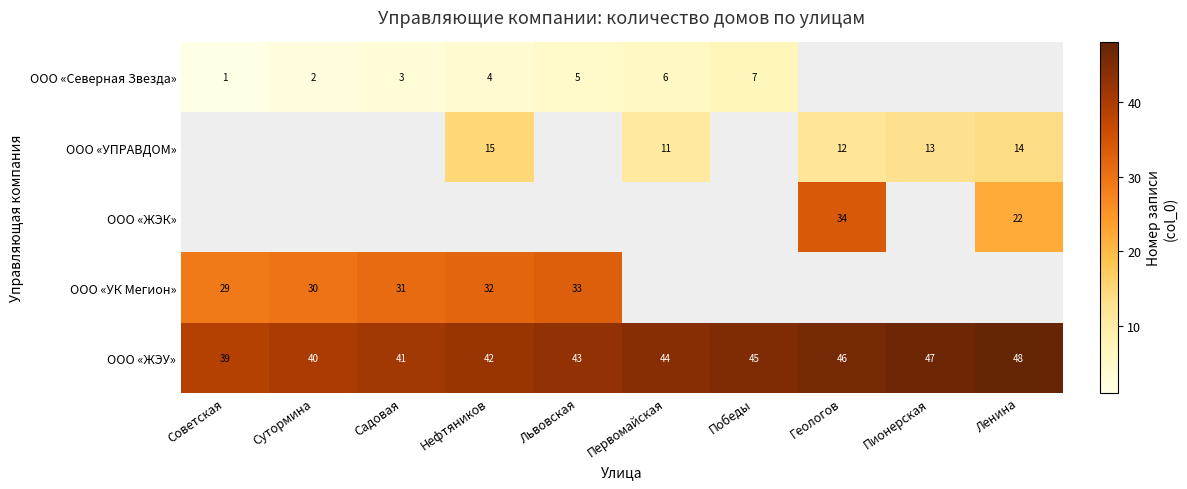

The ООО «УПРАВДОМ» series shows 11 at Первомайская. True or false?

True